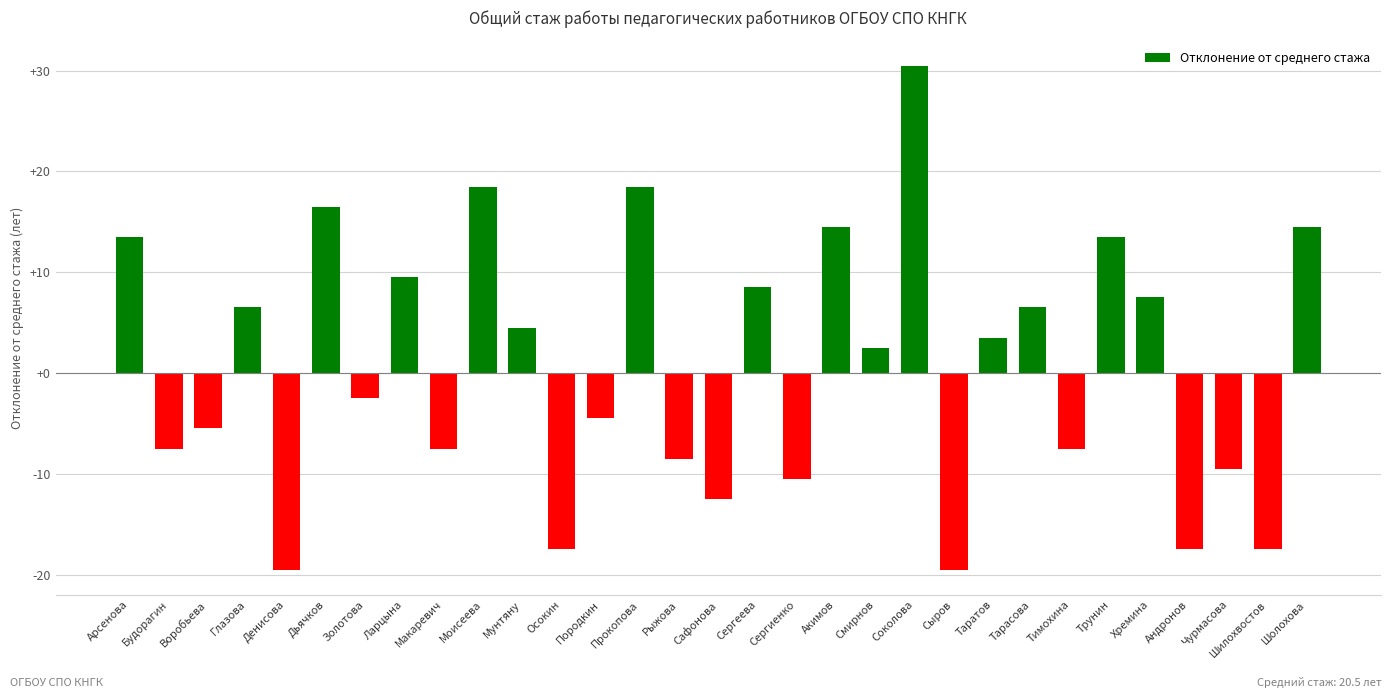

At which label is the value closest to 5?

Мунтяну